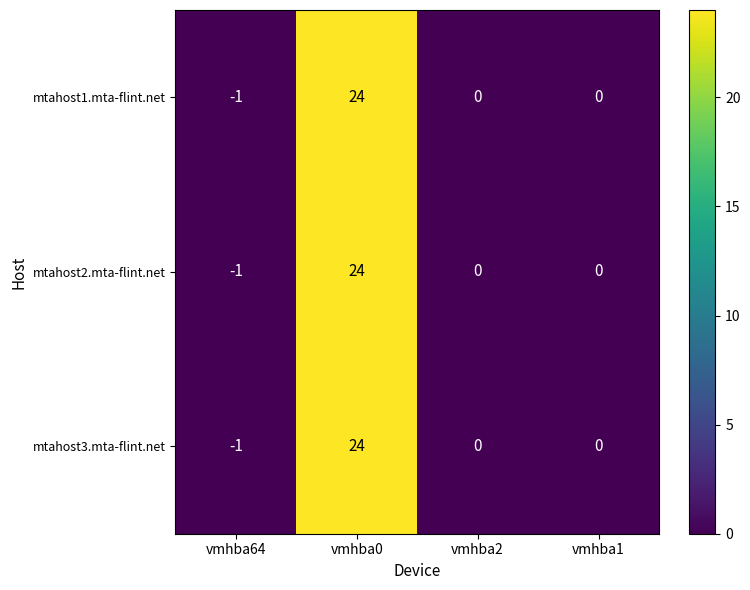

What is the maximum value shown in the chart?

24